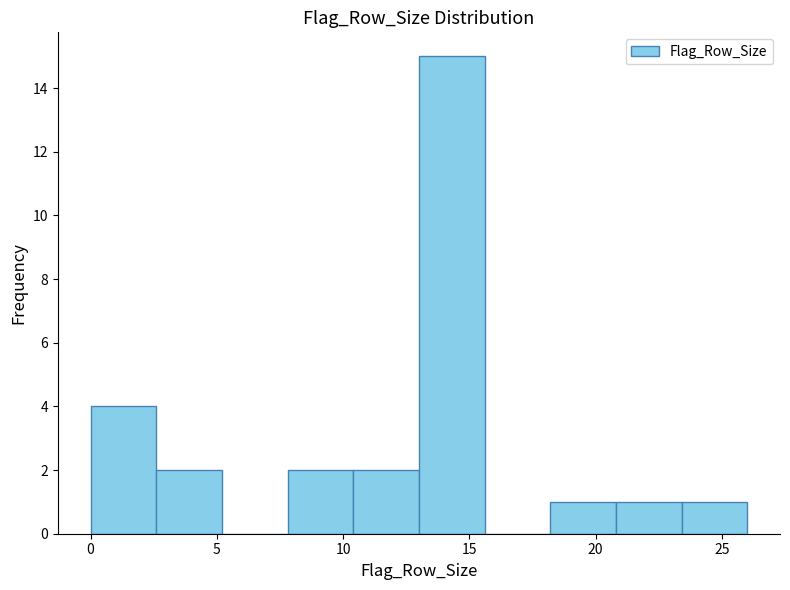

What is the height of the bar covering 2.6 to 5.2 on the x-axis? Neither the bar edges nor the heights are printed on the chart, so give them approximately, as read against the axes.

2